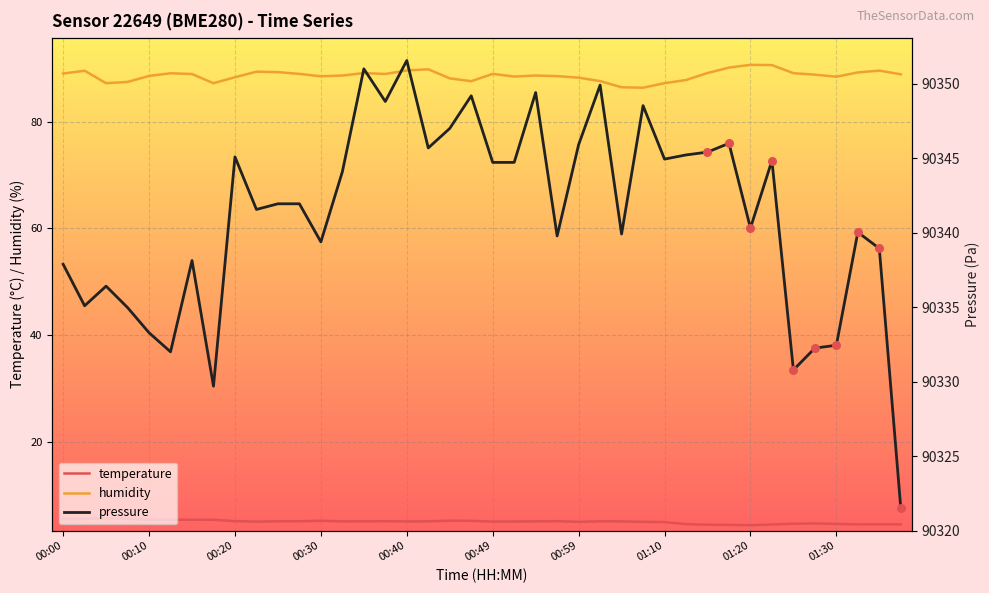

Which series reaches the maximum Y coordinate?

pressure